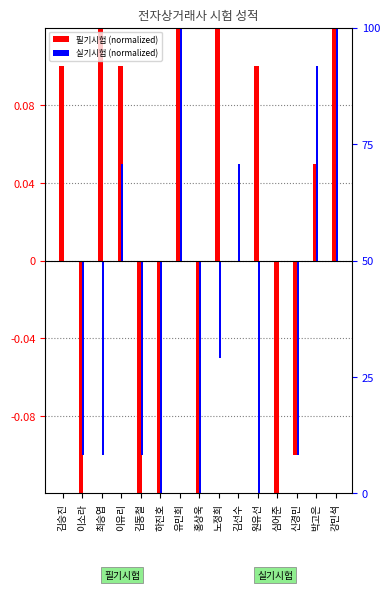

List the labels in order of 필기시험 value, largest first.

노정희, 강민석, 유민희, 최승엽, 김승진, 이유리, 원유선, 박고은, 김선수, 신경민, 이소라, 김동철, 심어준, 하진호, 홍상욱